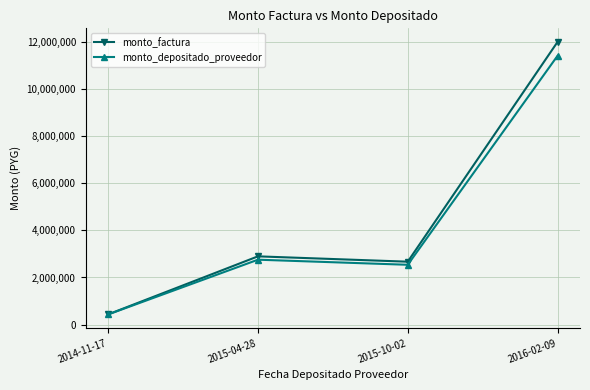

What is the spread (max minus min) of values at 2015-10-02?

130878